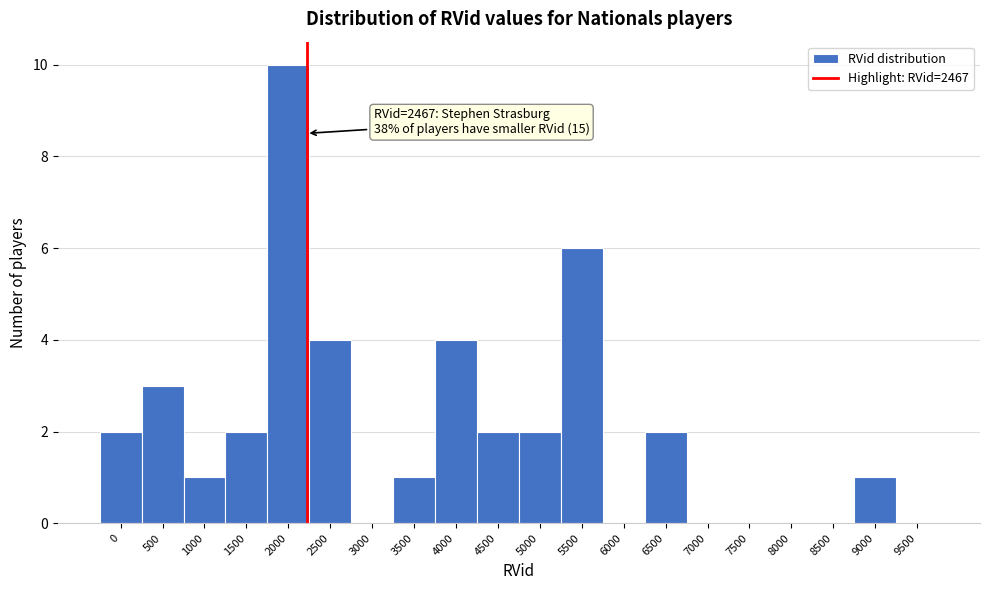

Reading left to right, list all the values displayed in this chart.

0=2	500=3	1000=1	1500=2	2000=10	2500=4	3000=0	3500=1	4000=4	4500=2	5000=2	5500=6	6000=0	6500=2	7000=0	7500=0	8000=0	8500=0	9000=1	9500=0